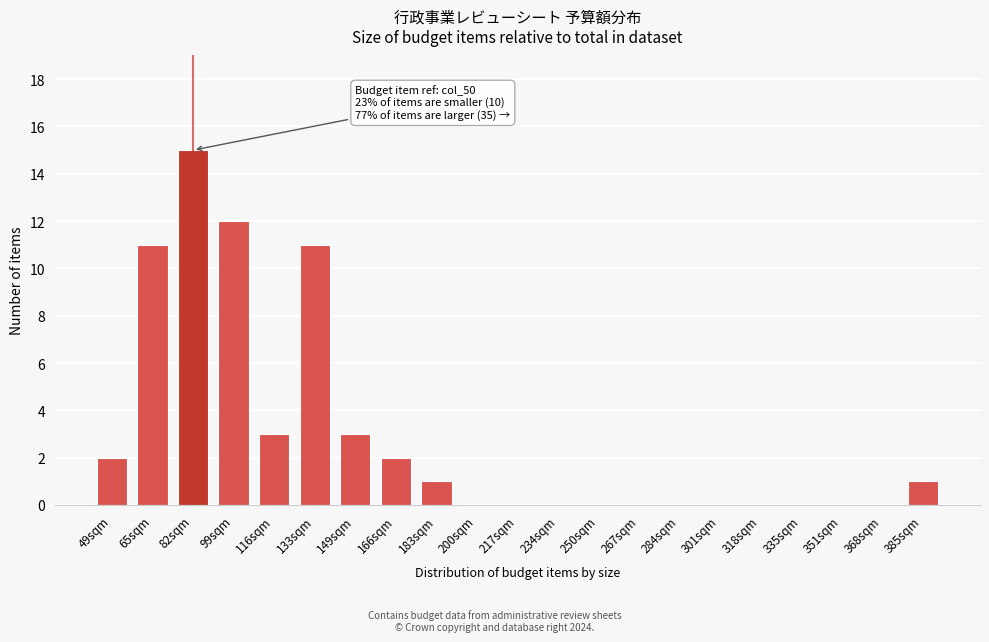

Reading left to right, extract all data points from this chart.

49sqm=2	65sqm=11	82sqm=15	99sqm=12	116sqm=3	133sqm=11	149sqm=3	166sqm=2	183sqm=1	200sqm=0	217sqm=0	234sqm=0	250sqm=0	267sqm=0	284sqm=0	301sqm=0	318sqm=0	335sqm=0	351sqm=0	368sqm=0	385sqm=1